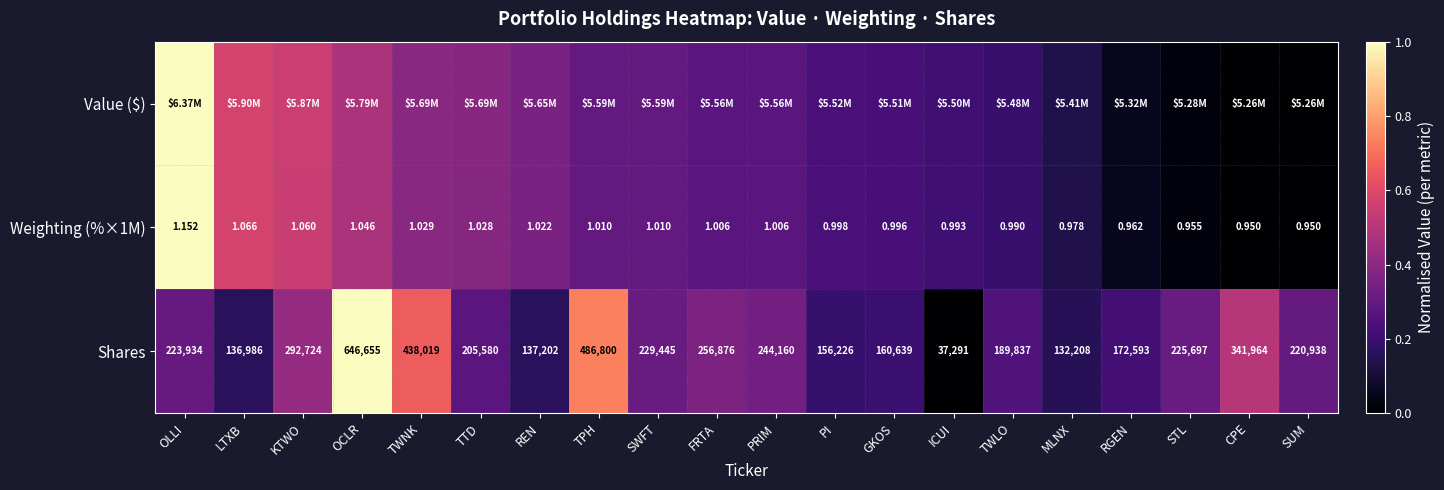

Where does the Weighting (%×1M) series first go above 1?

OLLI